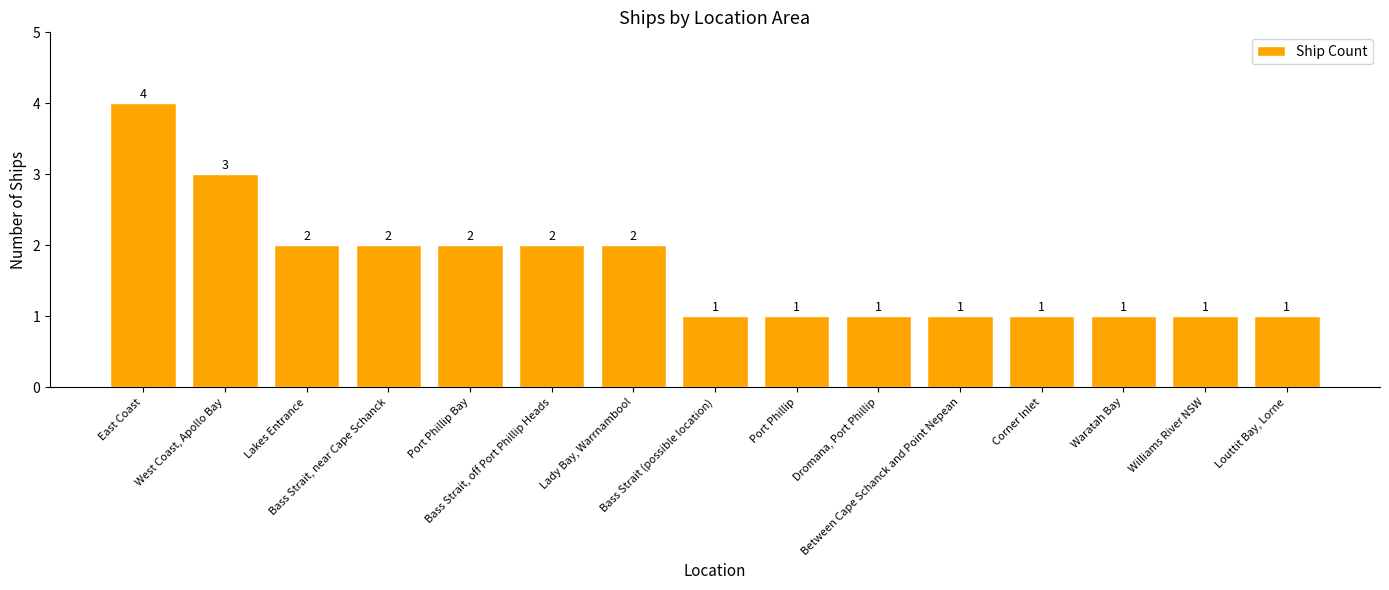

What is the sum of the values at Lady Bay, Warrnambool and Port Phillip Bay?

4